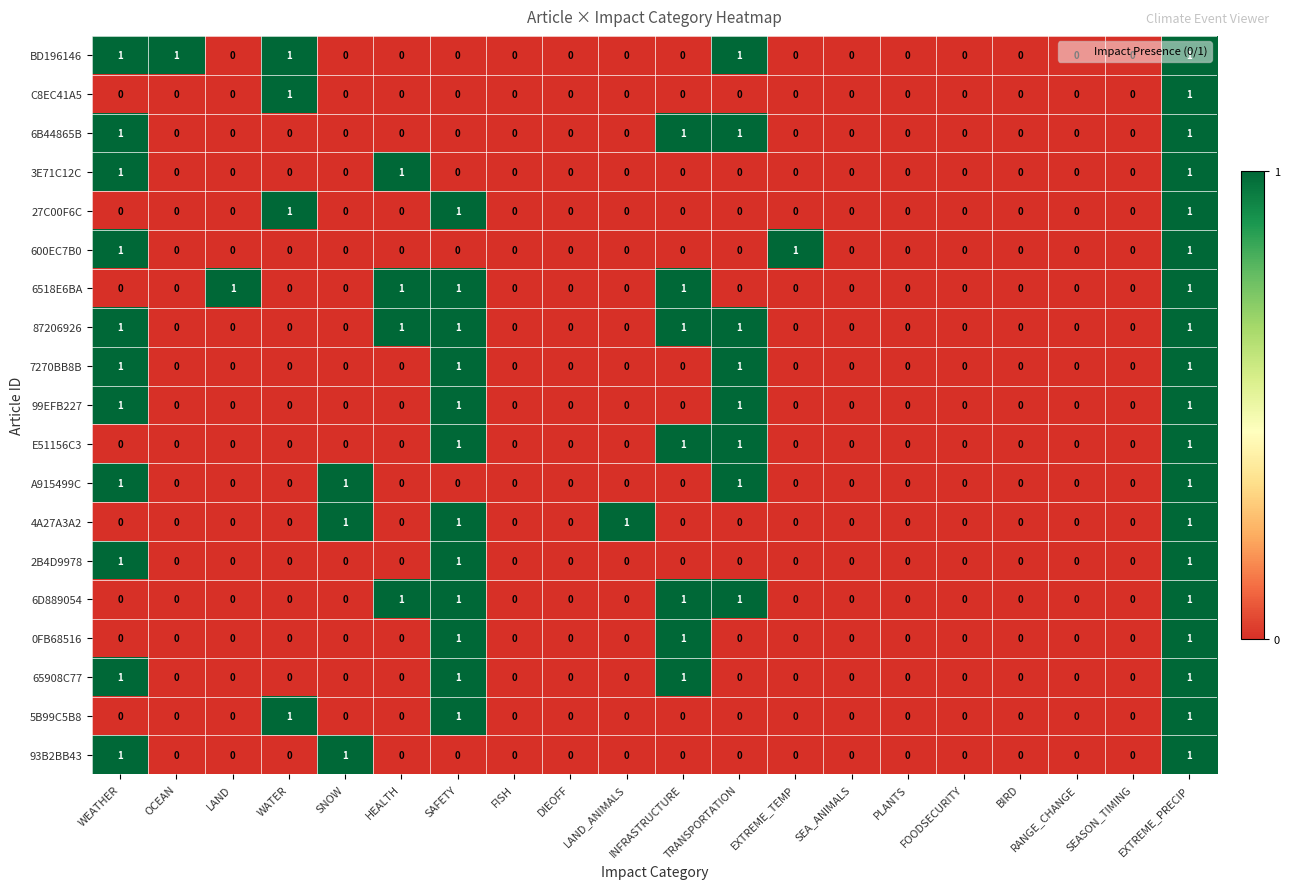

True or false: 6D889054 has a value of 1 at EXTREME_PRECIP.

True